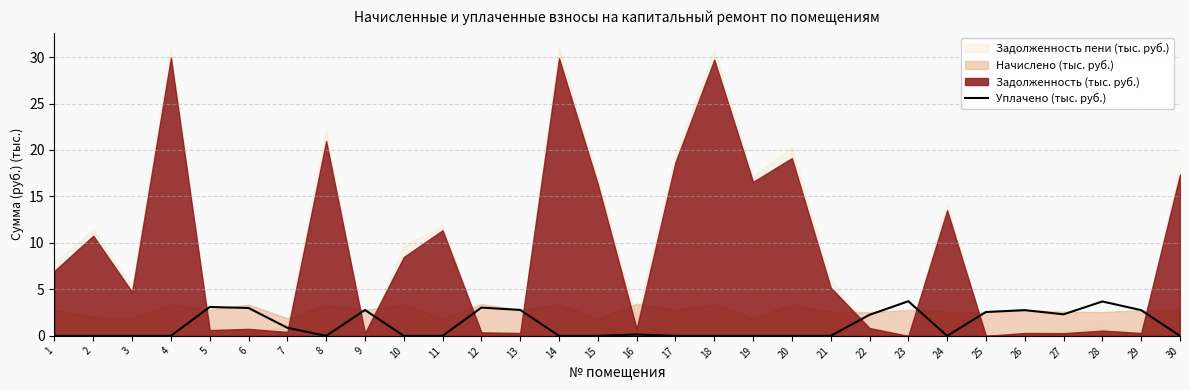

Is it true that the value at 28 is 3.7?

True